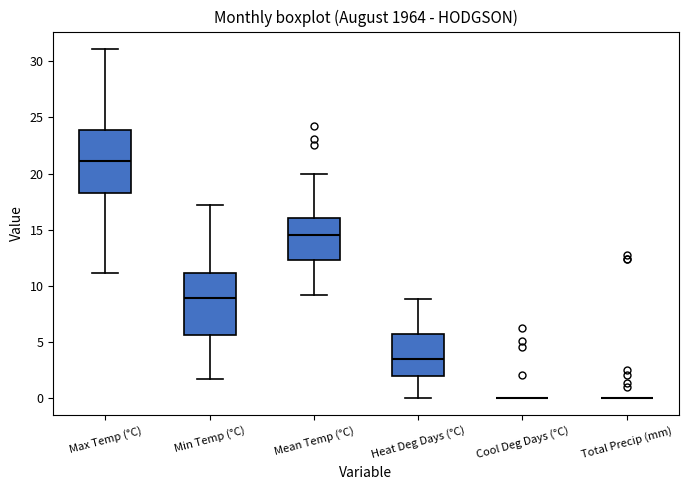

Reading left to right, read every box against the y-axis: the position of its median line, the range the box covers, and the ends of its whiskers. The values are not printed on the chart, so give them approximately, as read against the axis.

Max Temp (°C): median 21.0, box 18.5 to 24.0, whiskers 11.0 to 31.0
Min Temp (°C): median 9.0, box 5.5 to 11.0, whiskers 1.5 to 17.0
Mean Temp (°C): median 14.5, box 12.5 to 16.0, whiskers 9.0 to 20.0
Heat Deg Days (°C): median 3.5, box 2.0 to 5.5, whiskers 0.0 to 9.0
Cool Deg Days (°C): box collapsed to a line at 0.0, whiskers 0.0 to 0.0
Total Precip (mm): box collapsed to a line at 0.0, whiskers 0.0 to 0.0